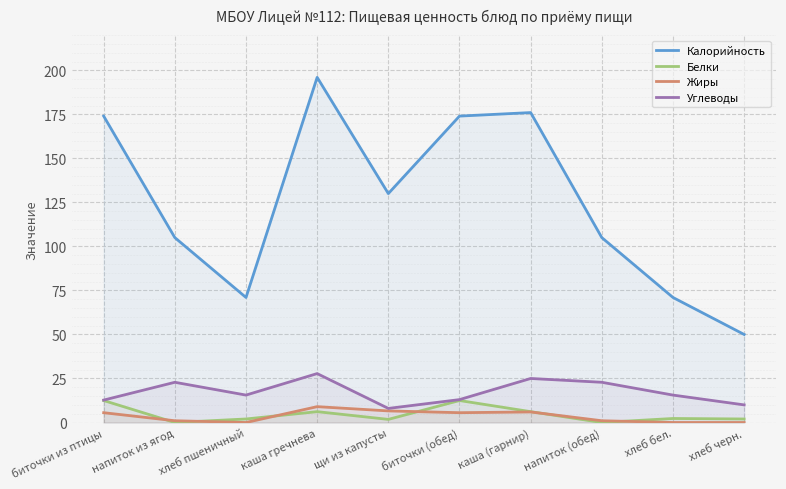

Is it true that Белки equals 2.0 at хлеб черн.?

True